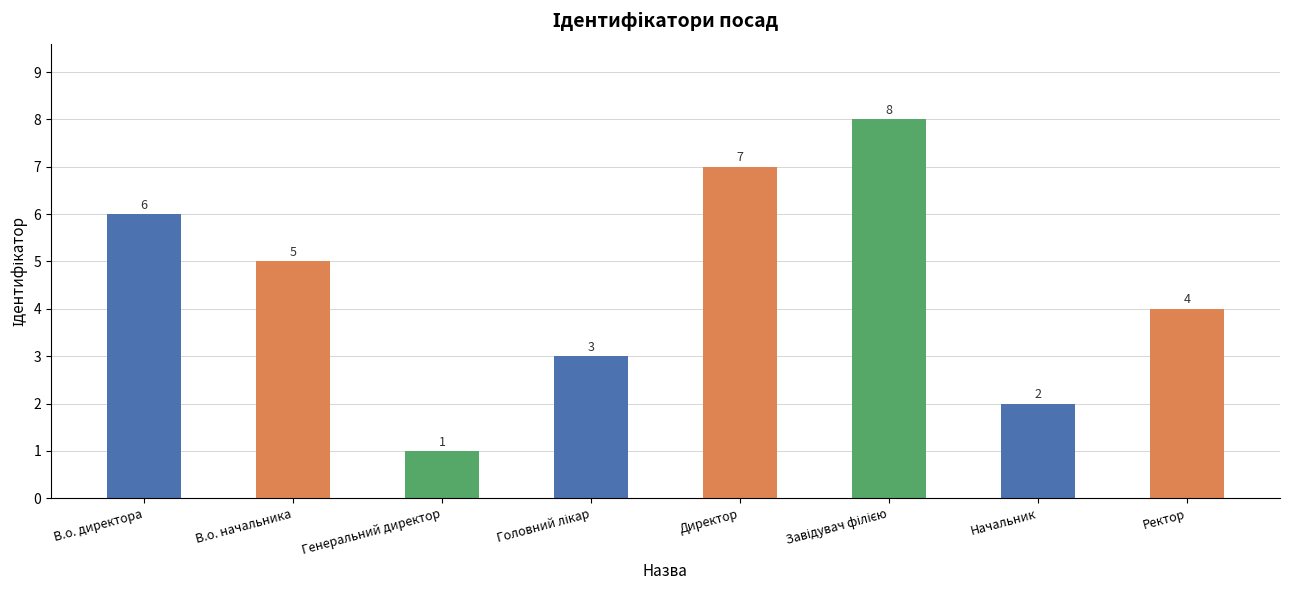

What is the smallest value displayed?

1